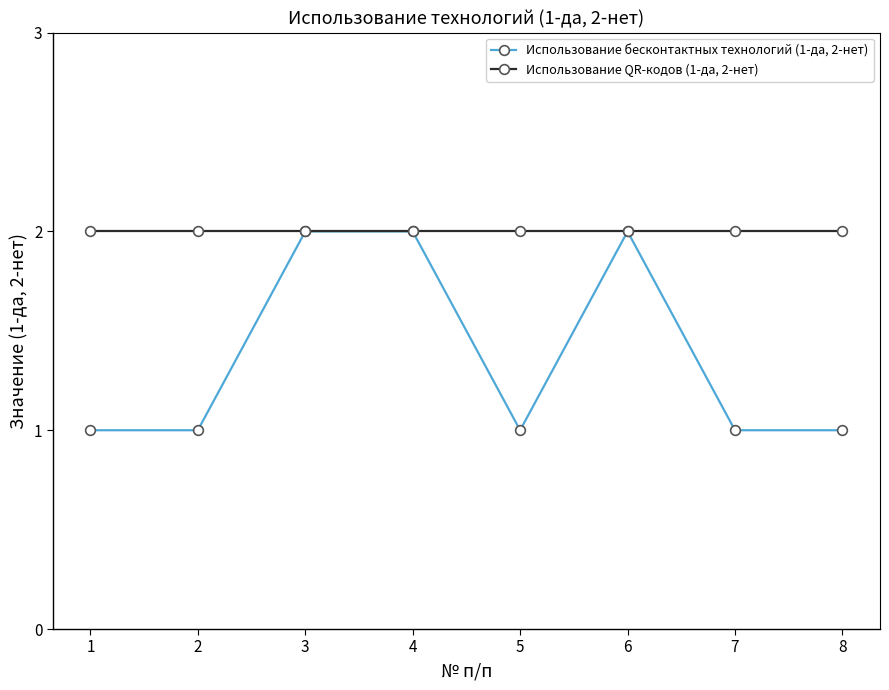

Between 4 and 8, which series saw the biggest shift?

Использование бесконтактных технологий (1-да, 2-нет)